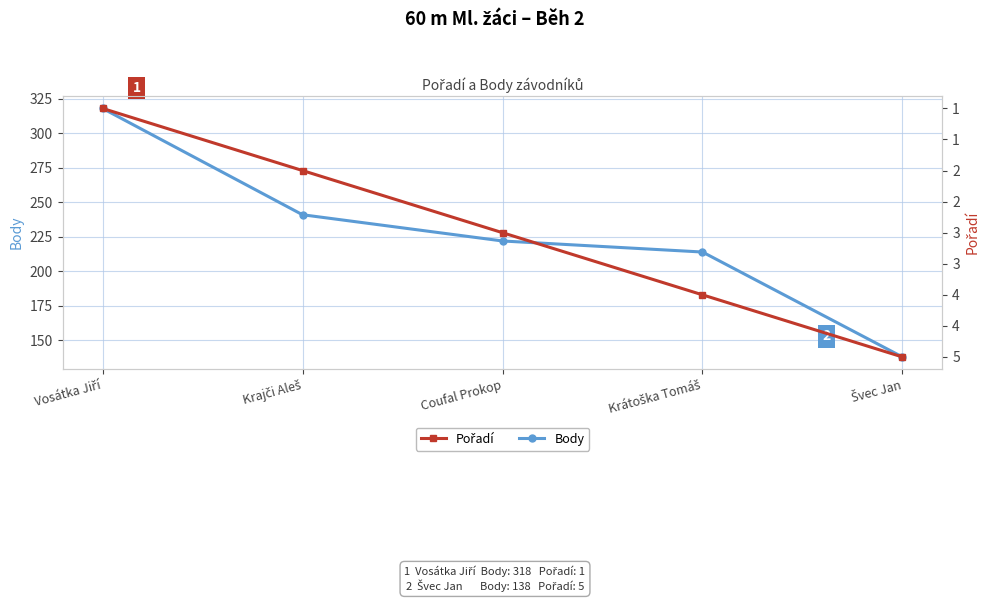

What is the value of the Pořadí point at the 4th from the left?

4